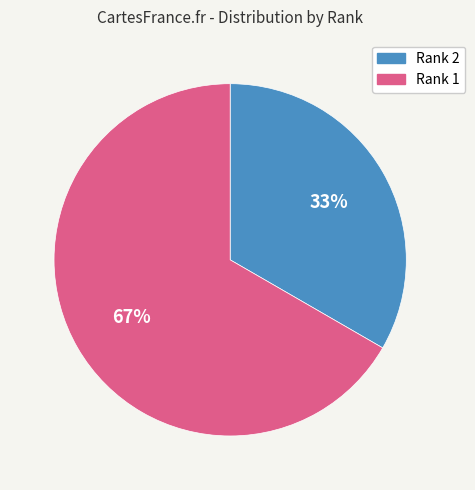

To the nearest percent, what percentage of the pie is Rank 2?

33%